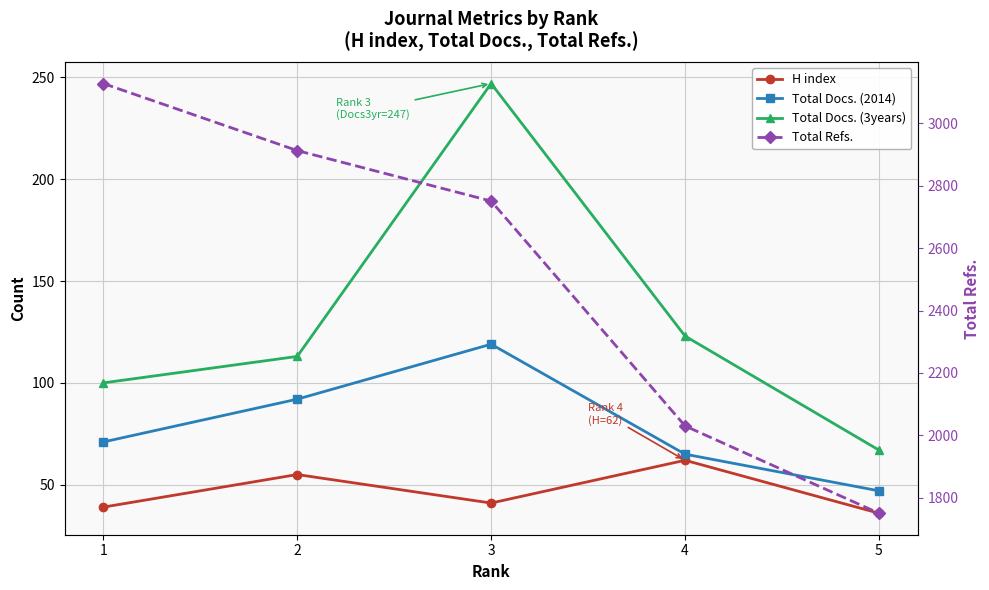

Is this an area chart (filled region under the line)?

No